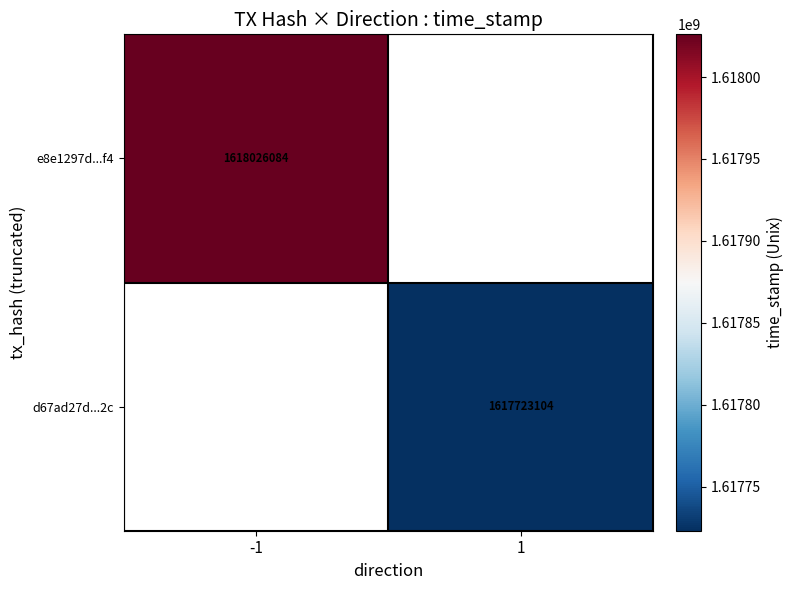

True or false: e8e1297d...f4 has a value of 2906658530 at -1.

False